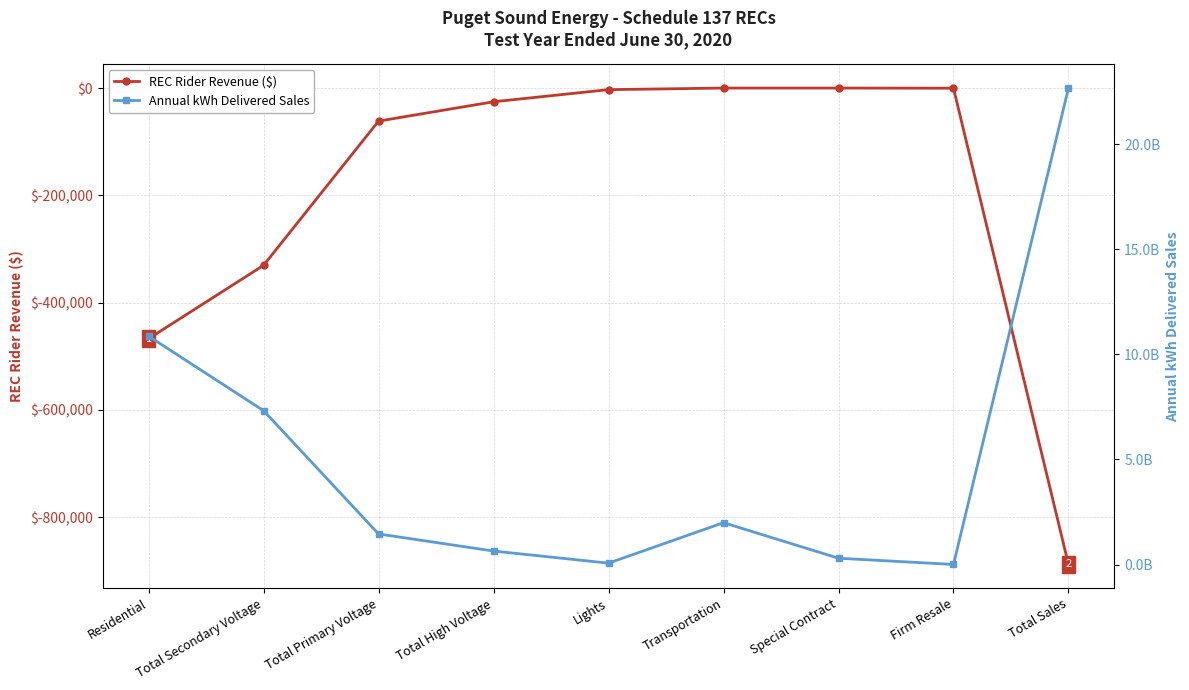

Reading right to left, extract all data points from this chart.

REC Rider Revenue ($): -888065.0	-302.0	0.0	0.0	-2964.0	-25544.0	-61577.0	-330460.0	-467218.0
Annual kWh Delivered Sales: 22662287646.3	7369853.2	303234527.0	1993508561.5	68936797.7	644706673.5	1457880141.0	7321231996.0	10865419096.3